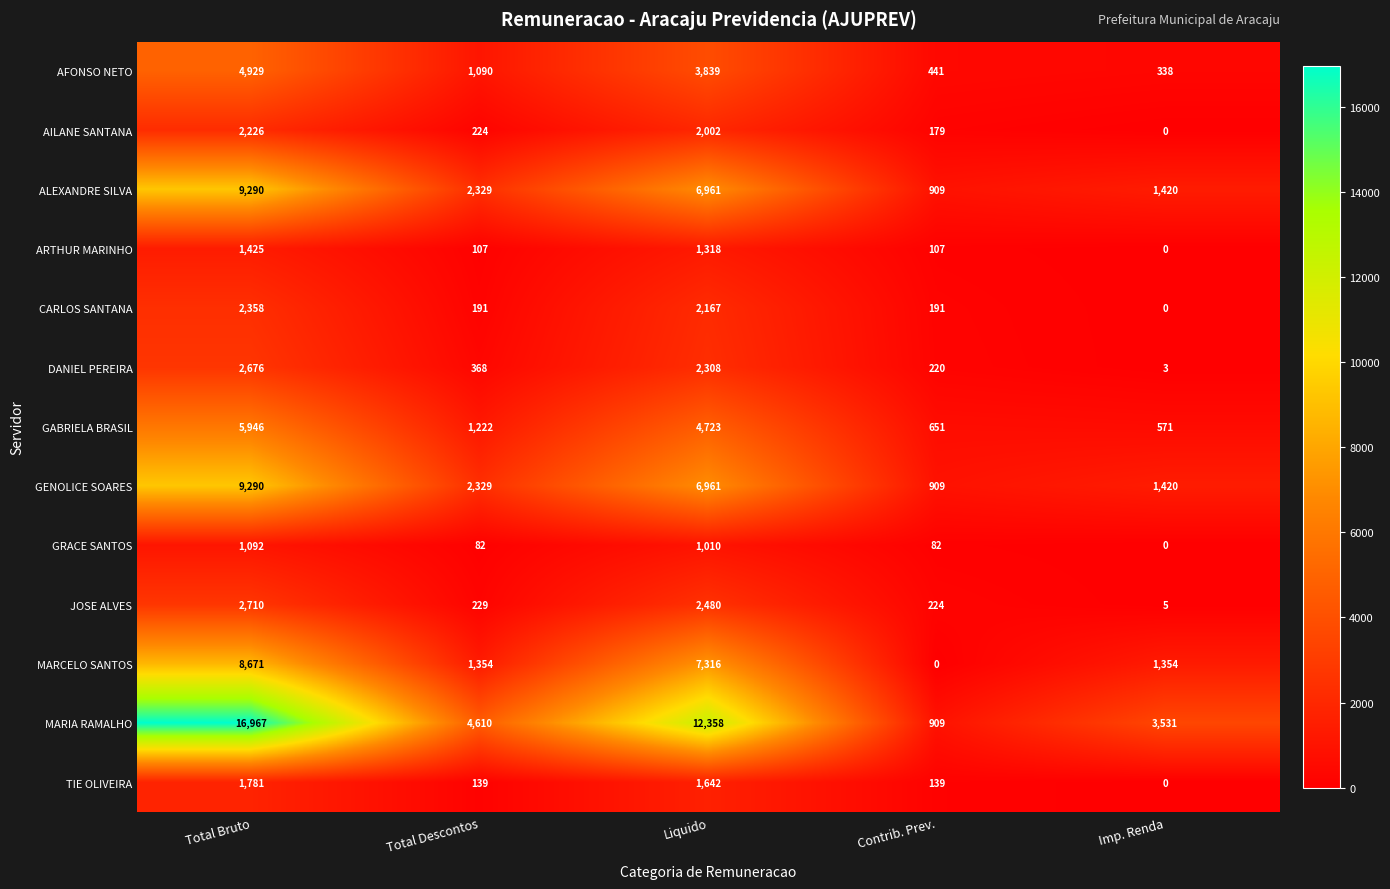

What is the difference between the highest and lowest values at Total Bruto?

15875